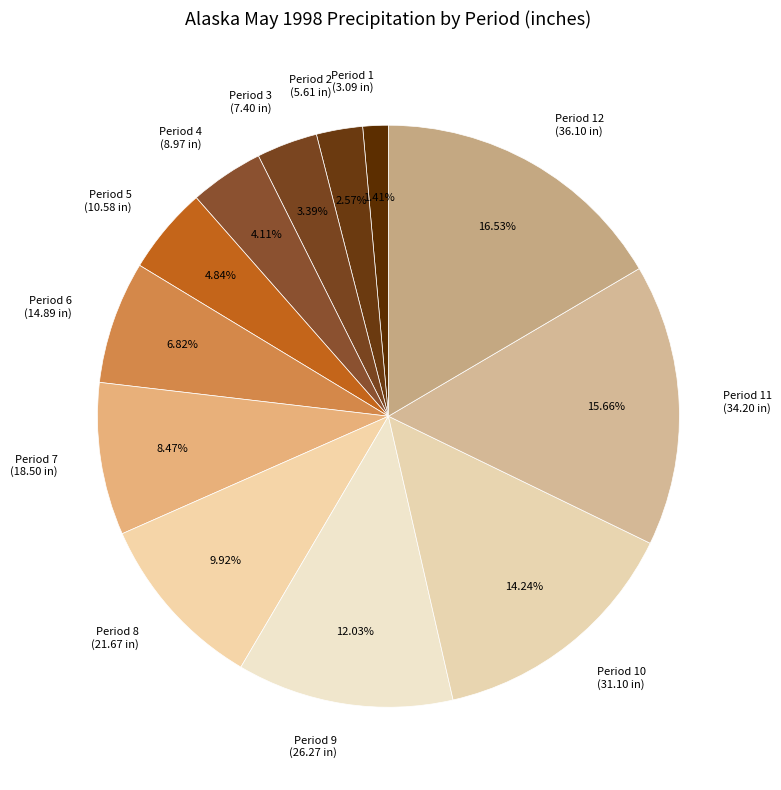

Does any single category account for the majority?

No